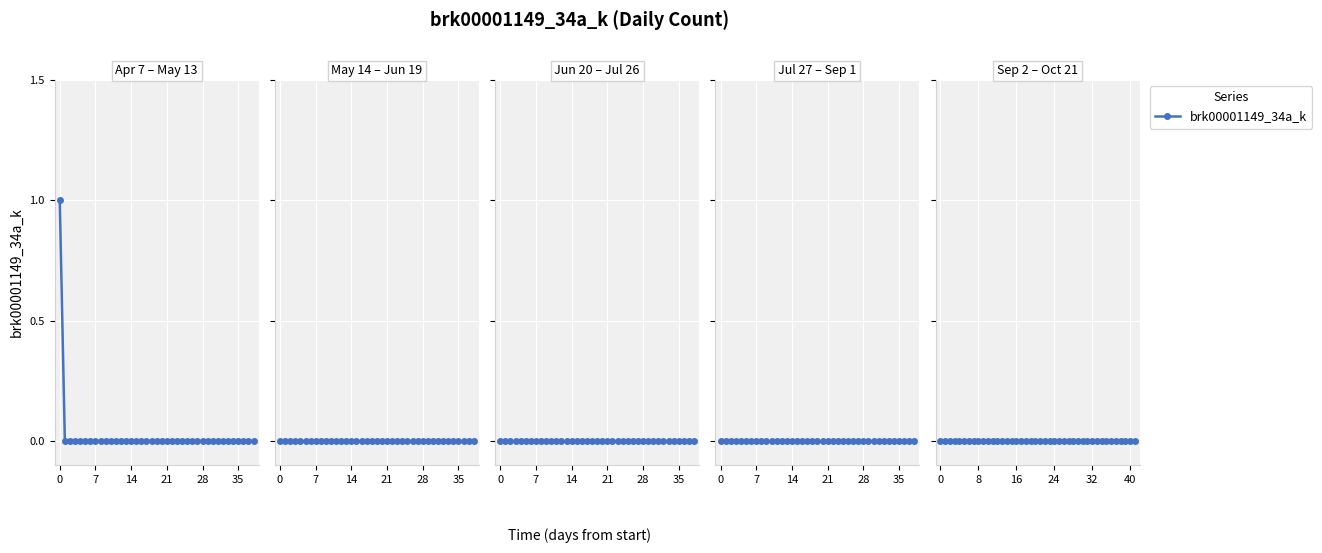

How many positive values are there?

1